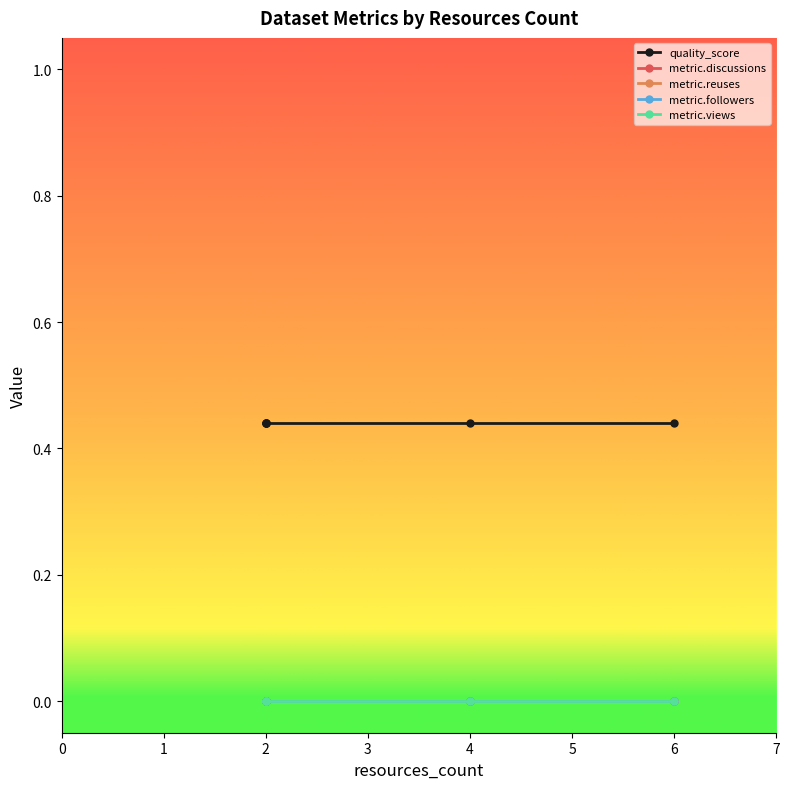

What is the spread (max minus min) of values at 6?

0.4